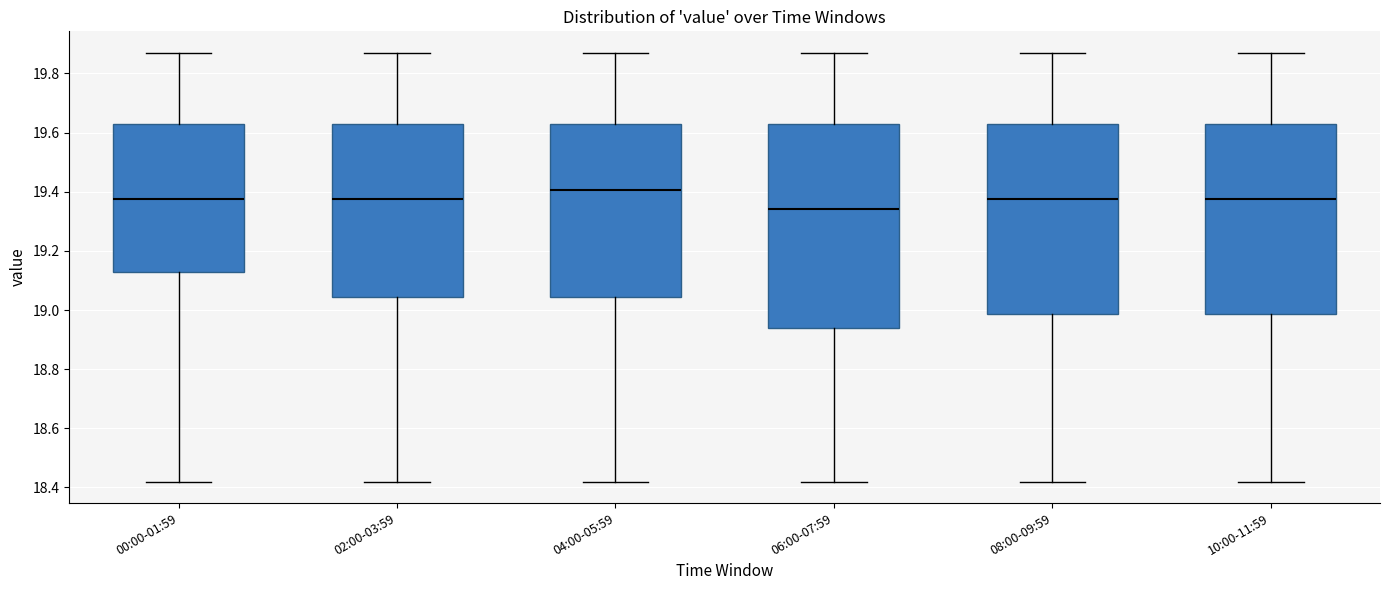

Where is the upper edge of the box for 06:00-07:59 on the y-axis? The values are not printed on the chart, so give them approximately, as read against the axis.

19.62